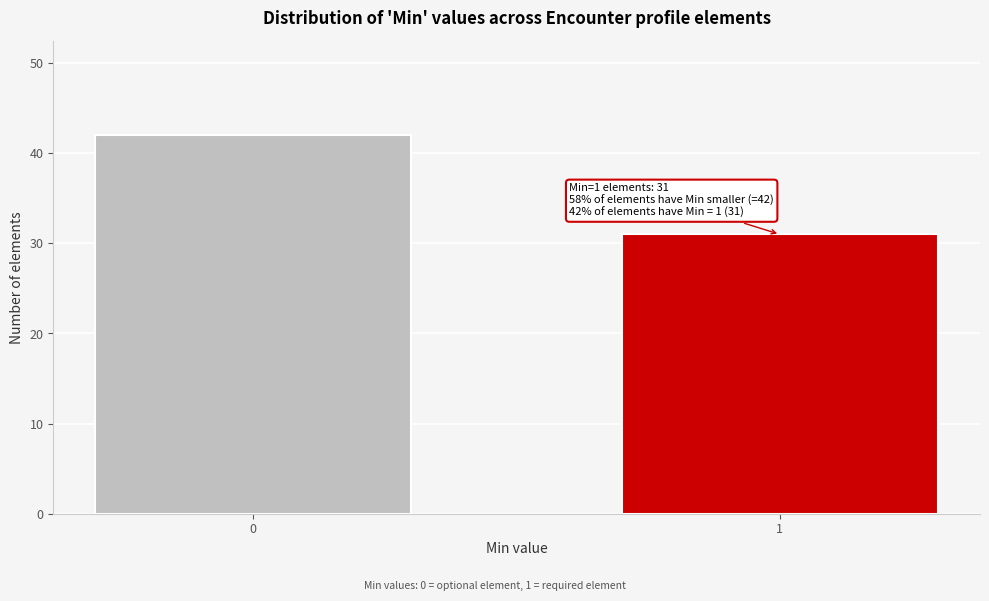

Reading left to right, extract all data points from this chart.

0=42	1=31